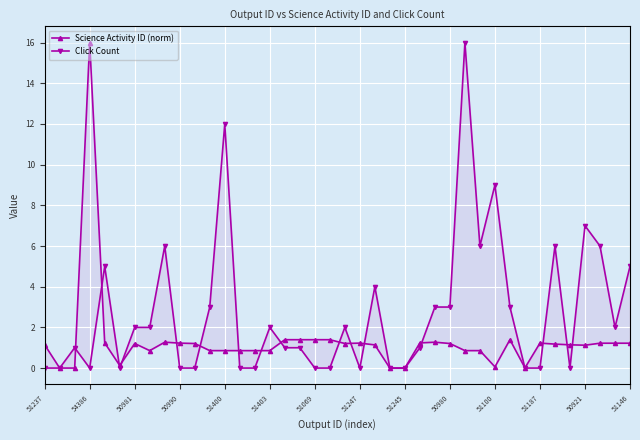

What is the difference between the maximum and minimum values in the Click Count series?

16.0